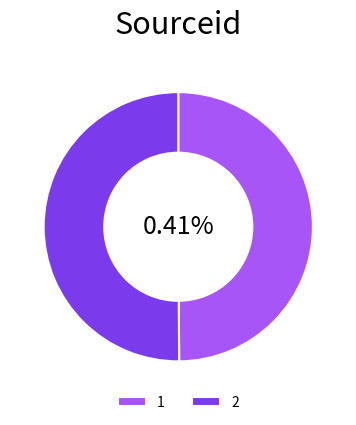

Which has a higher value, 2 or 1?

2